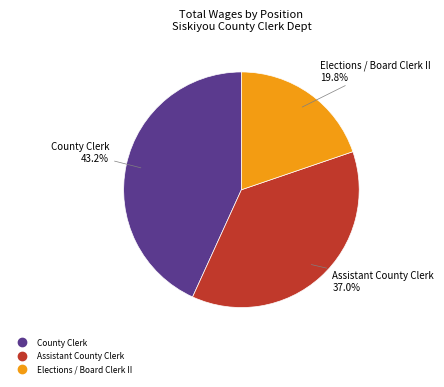

How many segments does this pie chart have?

3